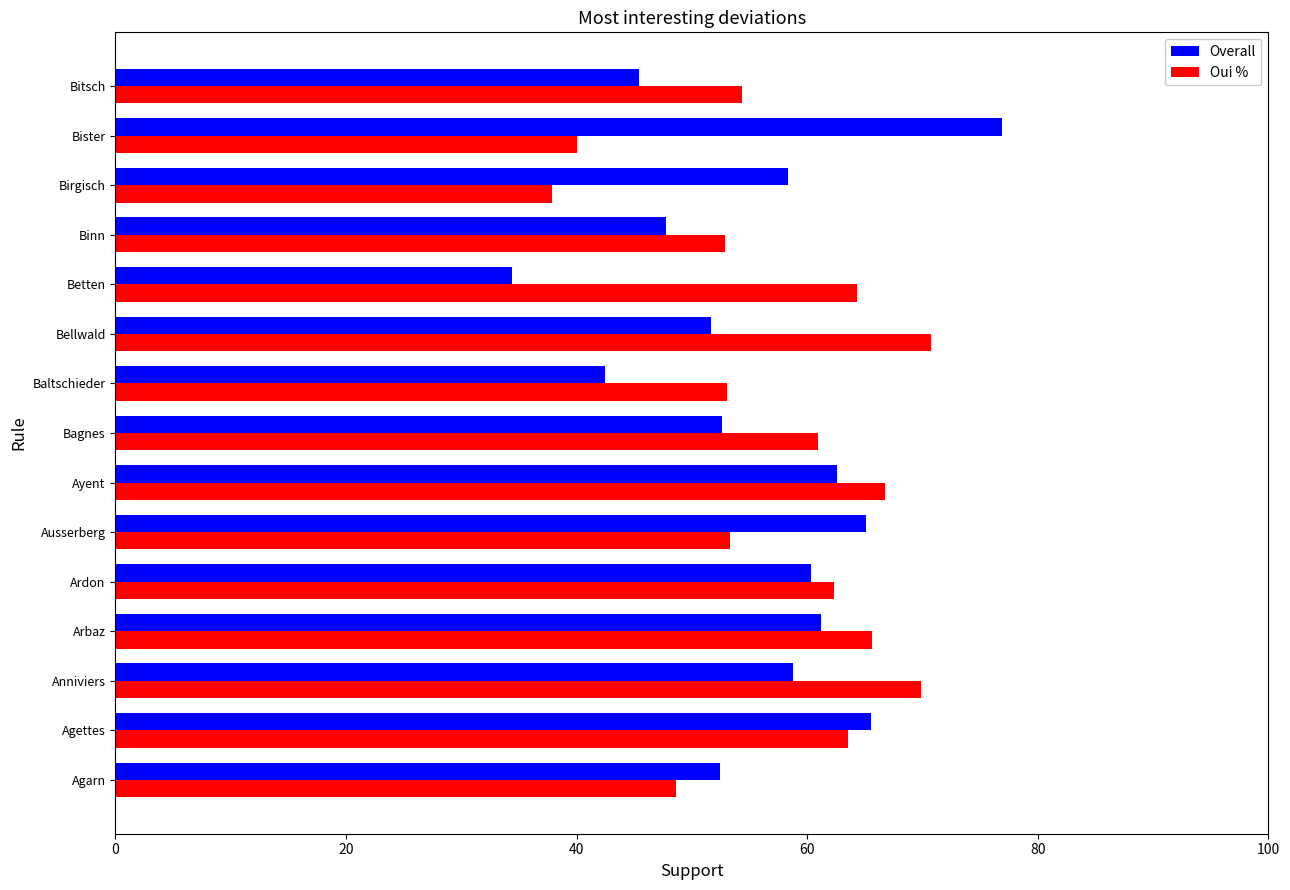

How many categories are shown in the chart?

15